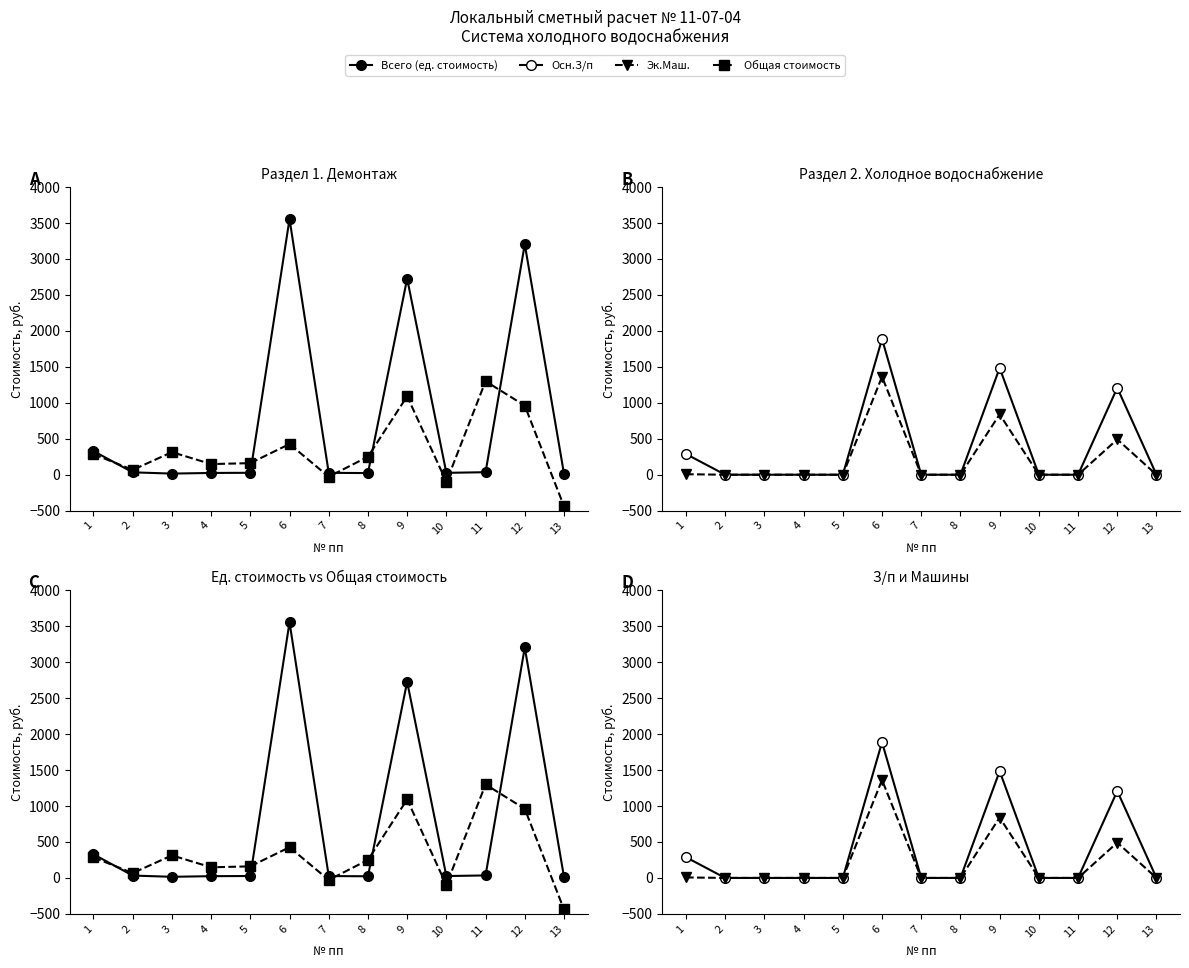

Reading right to left, list all the values displayed in this chart.

Всего (ед. стоимость): 15.6	3204.3	34.9	26.2	2727.0	23.2	26.2	3554.6	26.8	24.7	15.7	33.3	328.7
Общая стоимость: -438.0	961.0	1300.0	-98.0	1091.0	250.0	-28.0	427.0	161.0	148.0	314.0	67.0	286.0
Осн.З/п: 0.0	1208.3	0.0	0.0	1484.4	0.0	0.0	1887.2	0.0	0.0	0.0	0.0	288.0
Эк.Маш.: 0.0	491.3	0.0	0.0	839.7	0.0	0.0	1362.2	0.0	0.0	0.0	0.0	7.1